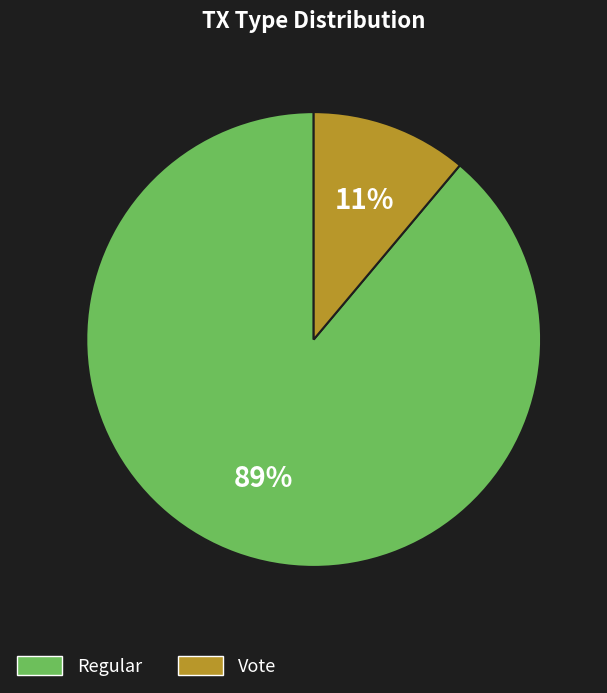

What is the largest slice in the pie chart?

Regular